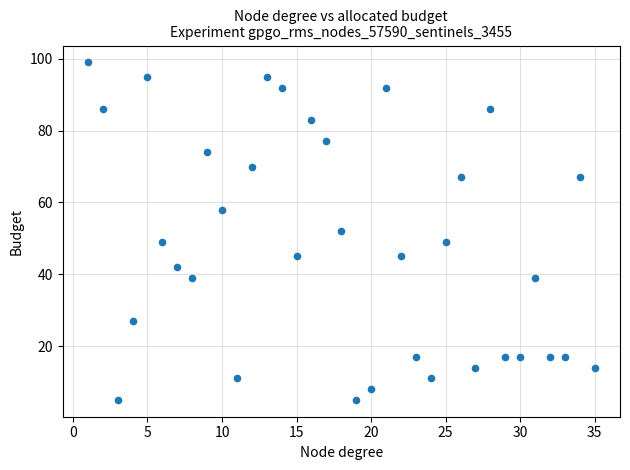

What is the range of X values (max minus min)?

34